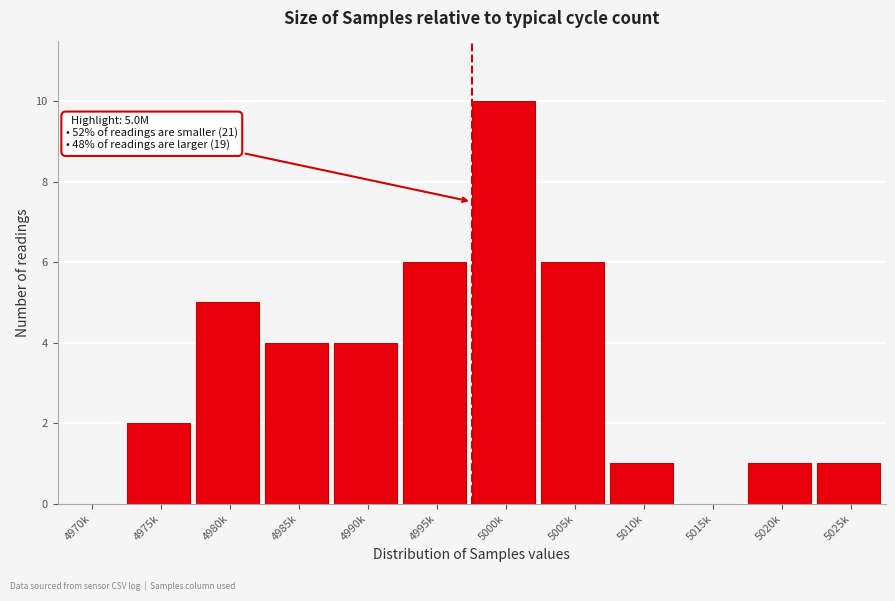

Reading left to right, extract all data points from this chart.

4970k=0	4975k=2	4980k=5	4985k=4	4990k=4	4995k=6	5000k=10	5005k=6	5010k=1	5015k=0	5020k=1	5025k=1